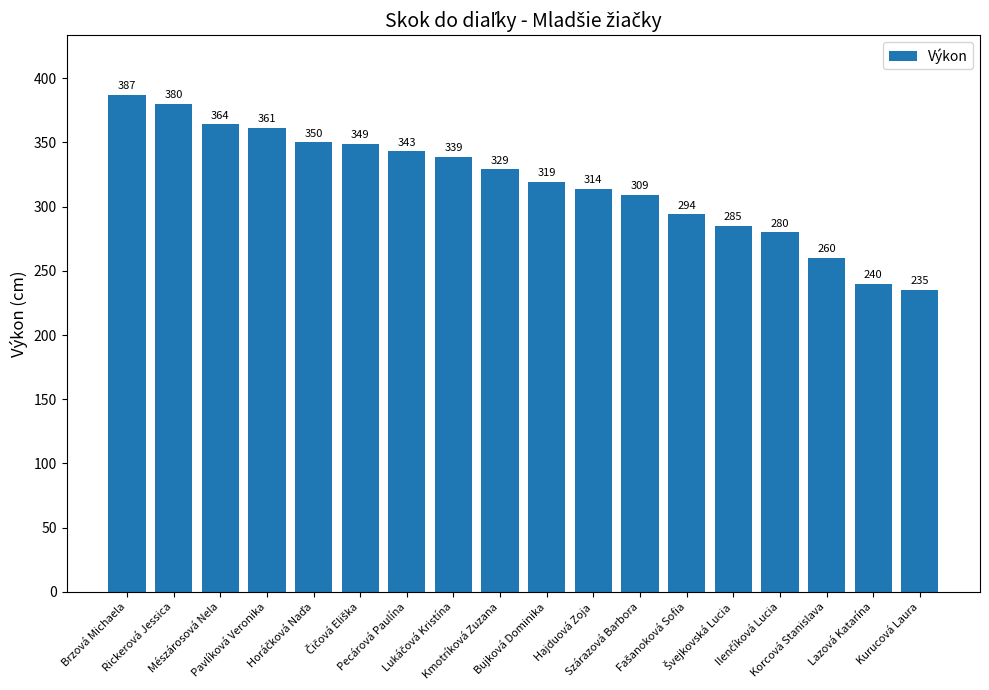

The value at Lazová Katarína is 240. True or false?

True